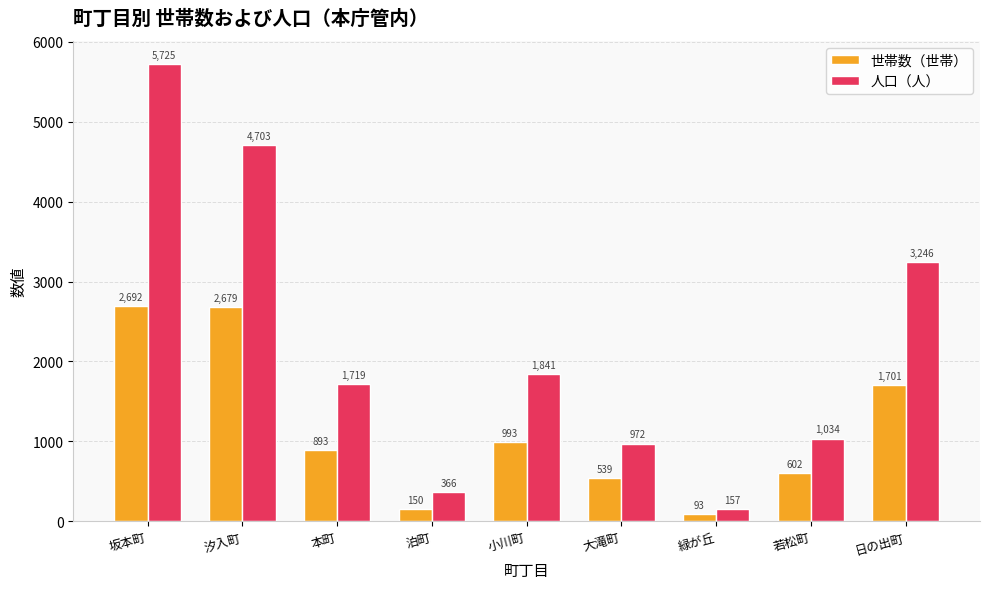

What is the value of the 世帯数（世帯） bar at the 4th from the left?

150